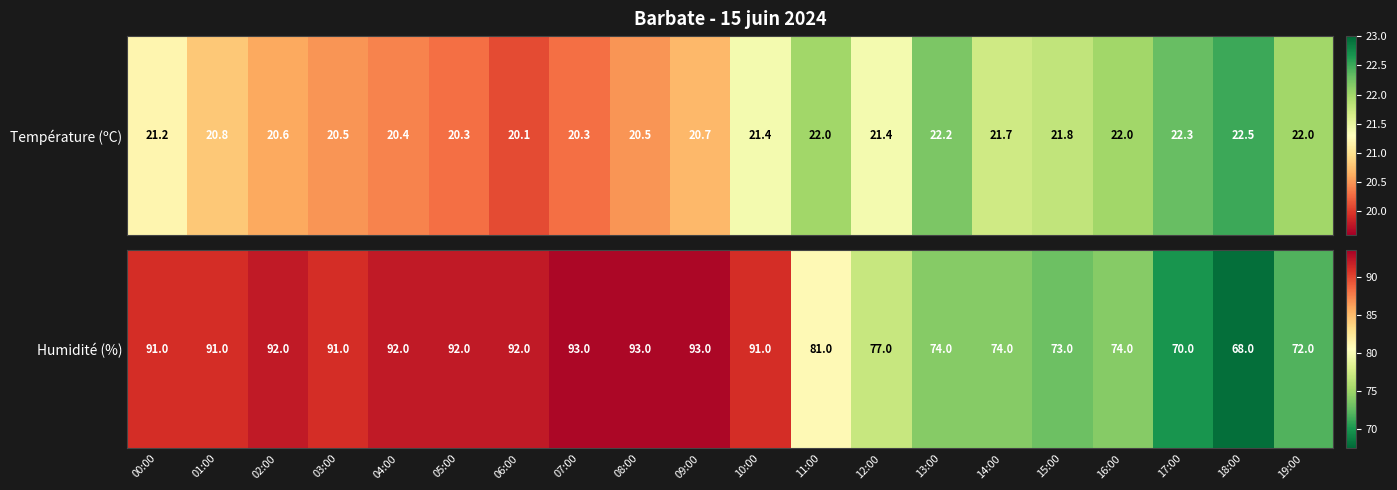

Reading left to right, extract all data points from this chart.

00:00=91	01:00=91	02:00=92	03:00=91	04:00=92	05:00=92	06:00=92	07:00=93	08:00=93	09:00=93	10:00=91	11:00=81	12:00=77	13:00=74	14:00=74	15:00=73	16:00=74	17:00=70	18:00=68	19:00=72